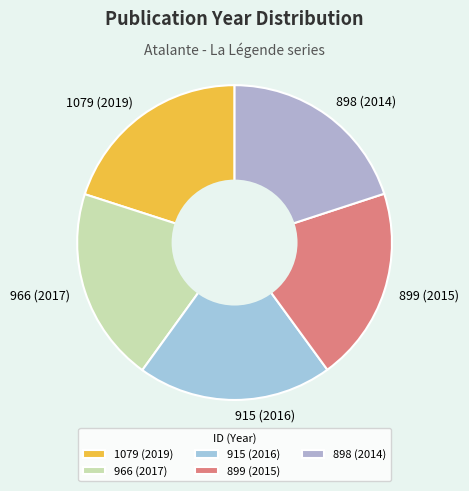

Is there a majority slice in this chart?

No